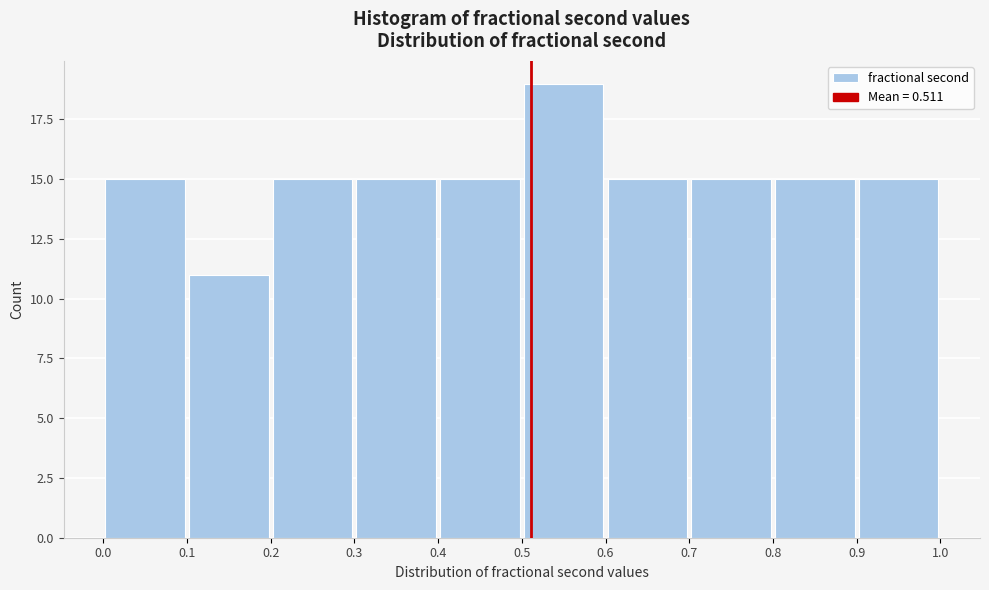

Which range on the x-axis has the tallest bar?

0.5 to 0.6